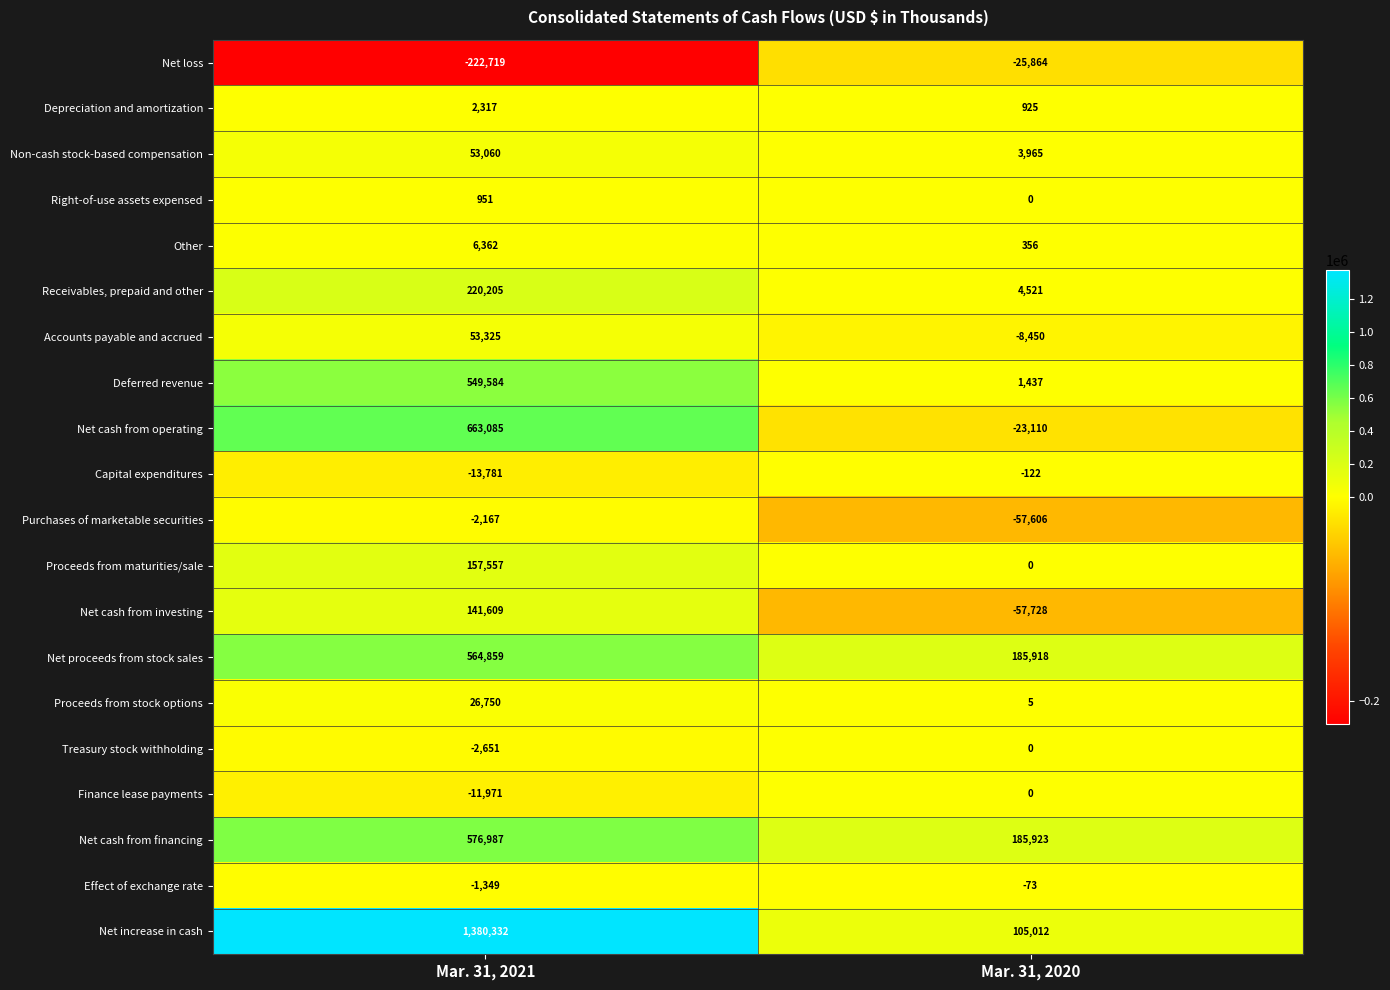

What is the difference between the maximum and minimum values in the Purchases of marketable securities series?

55439